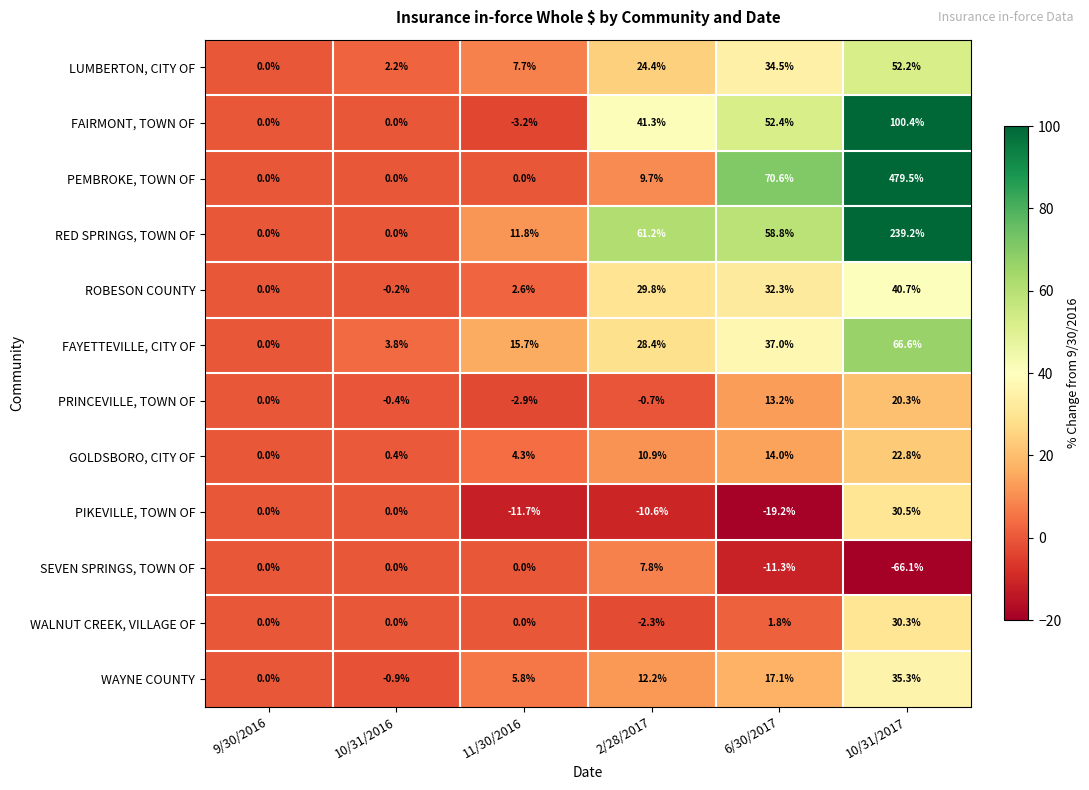

Which series has the largest total across all categories?

PEMBROKE, TOWN OF